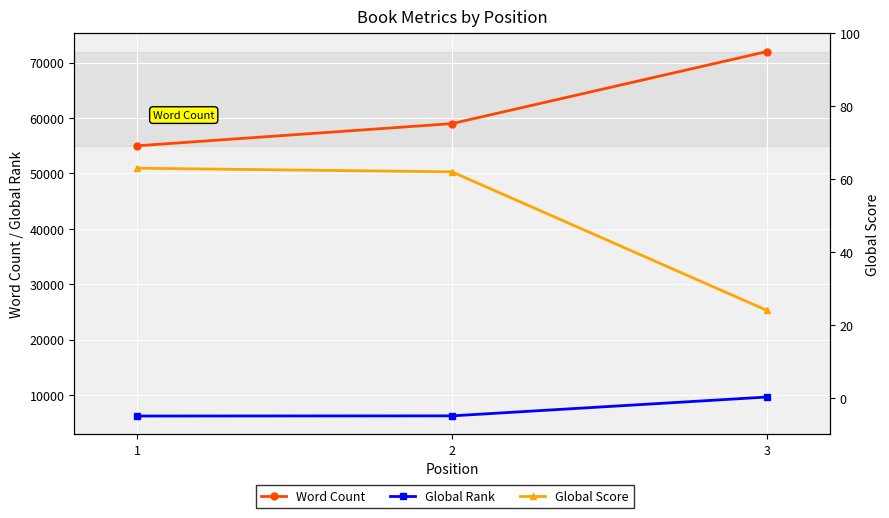

How many values in the Global Score series are below 62?

1